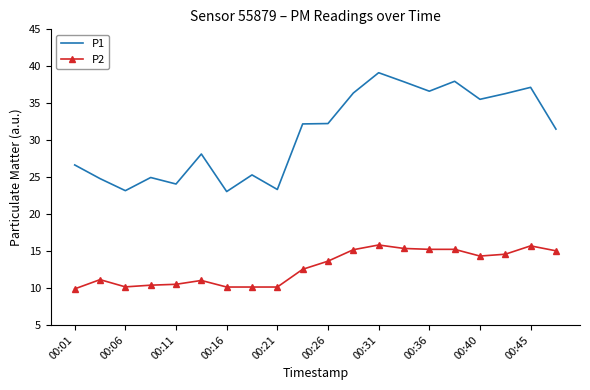

True or false: P2 and P1 cross at least once.

False